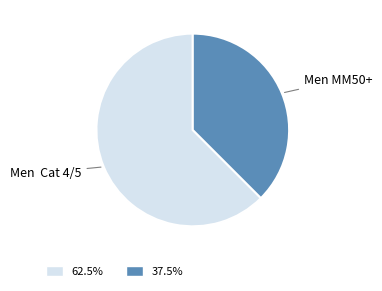

How many slices are in this pie chart?

2